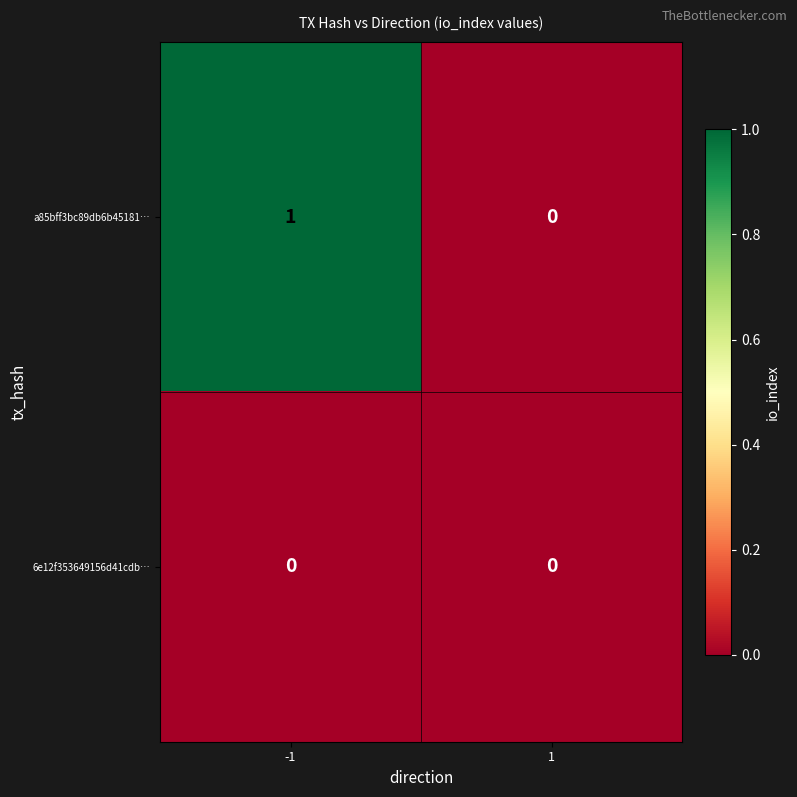

Which series has the largest total across all categories?

a85bff3bc89db6b45181…